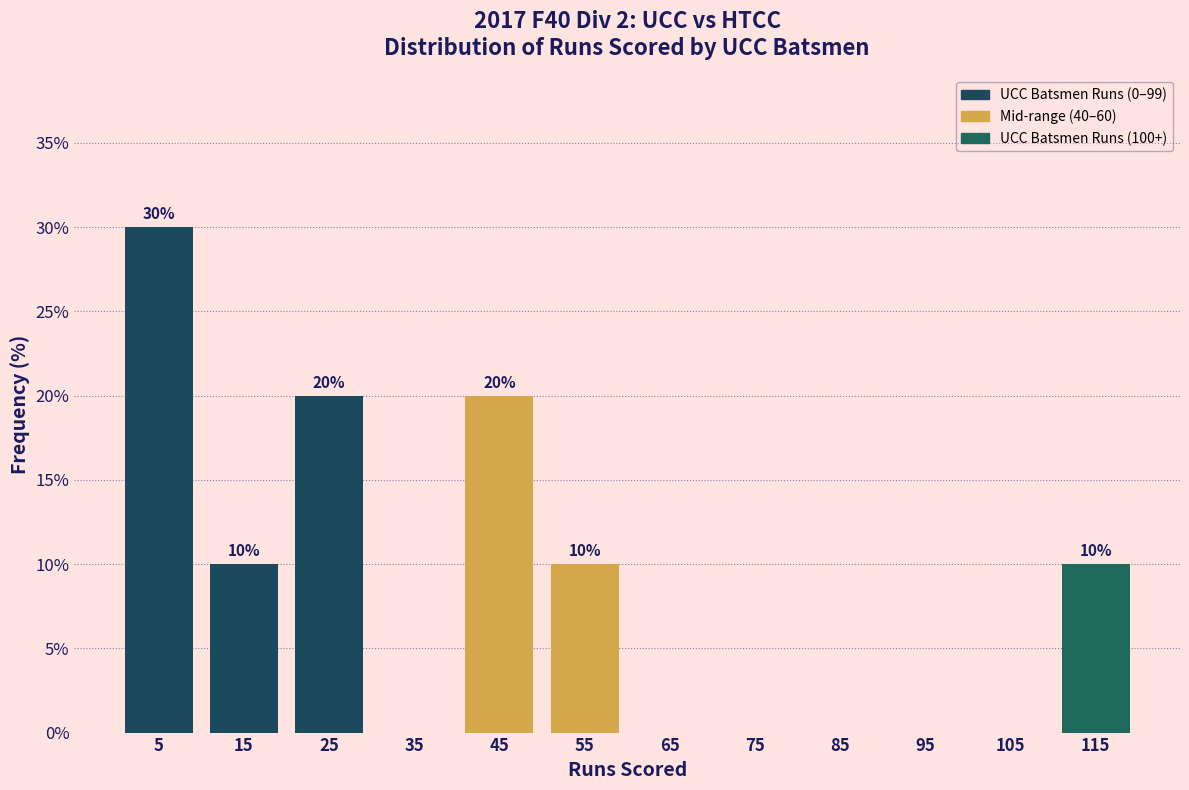

Reading left to right, what are all the values shown in this chart?

5=30	15=10	25=20	35=0	45=20	55=10	65=0	75=0	85=0	95=0	105=0	115=10